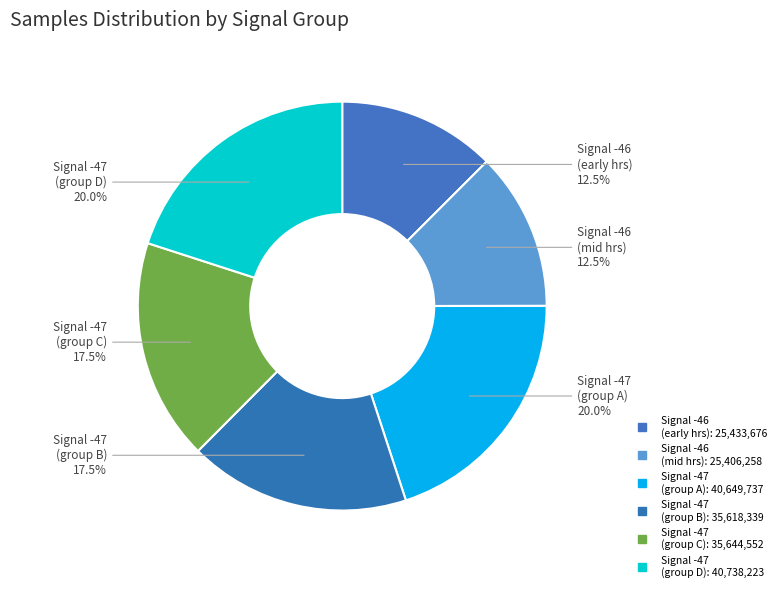

Count the number of slices in the pie.

6